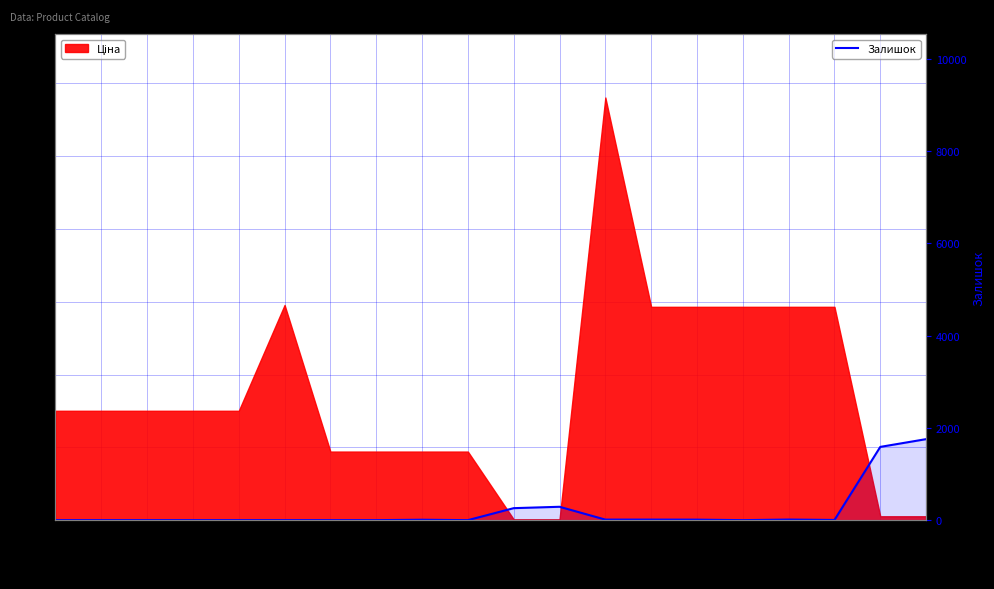

List the labels in order of value, smallest first.

287682236, 287682235, 287682234, 287682233, 287682231, 287702232, 284162248, 284162246, 284162244, 285642234, 285642231, 284162245, 285642235, 285662232, 285642236, 285642233, 247132181, 247132180, 284032204, 284032203